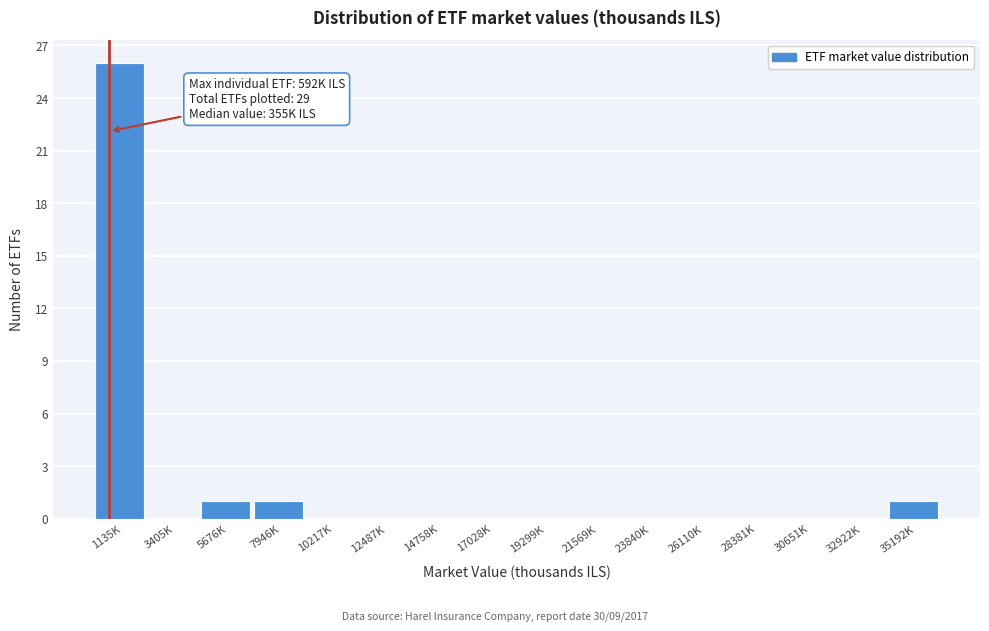

Reading left to right, what are all the values shown in this chart?

1135K=26	3405K=0	5676K=1	7946K=1	10217K=0	12487K=0	14758K=0	17028K=0	19299K=0	21569K=0	23840K=0	26110K=0	28381K=0	30651K=0	32922K=0	35192K=1